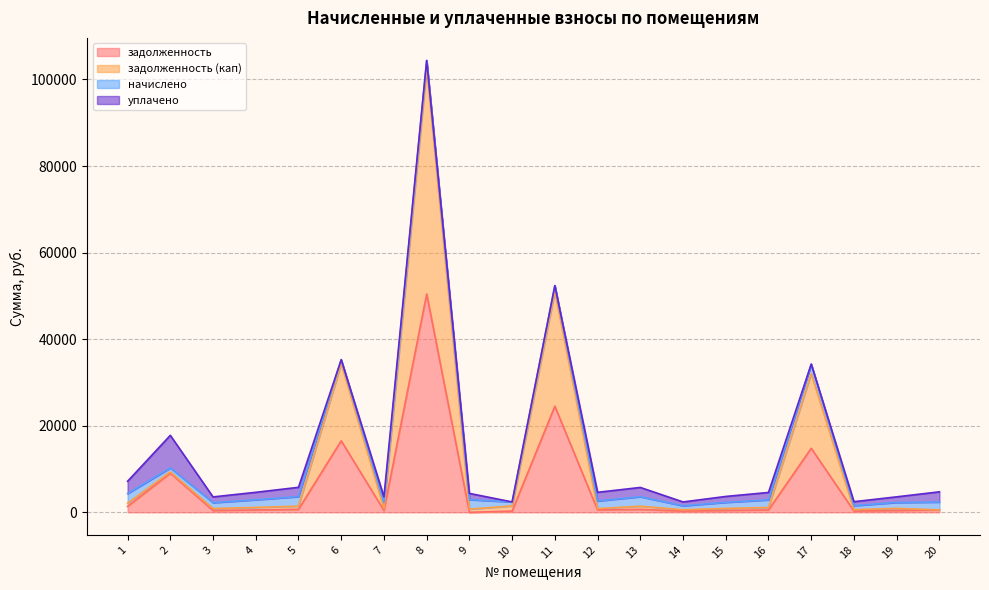

At which label does задолженность reach its minimum?

9